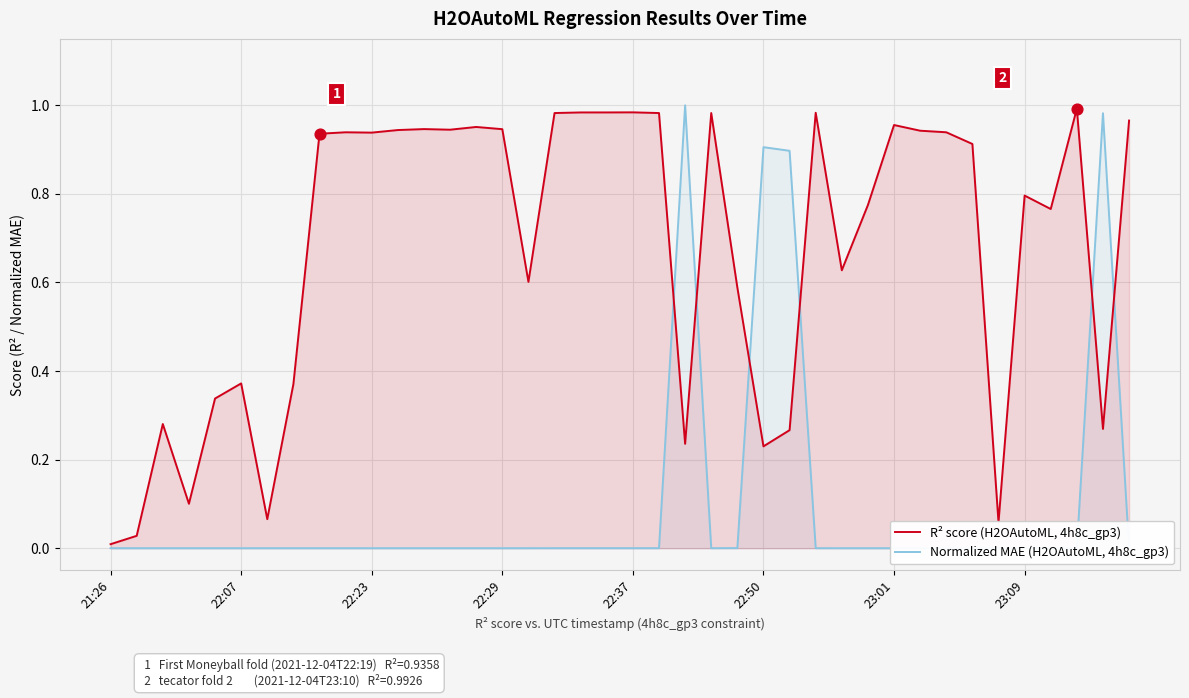

Which series has the largest total across all categories?

R² score (H2OAutoML, 4h8c_gp3)